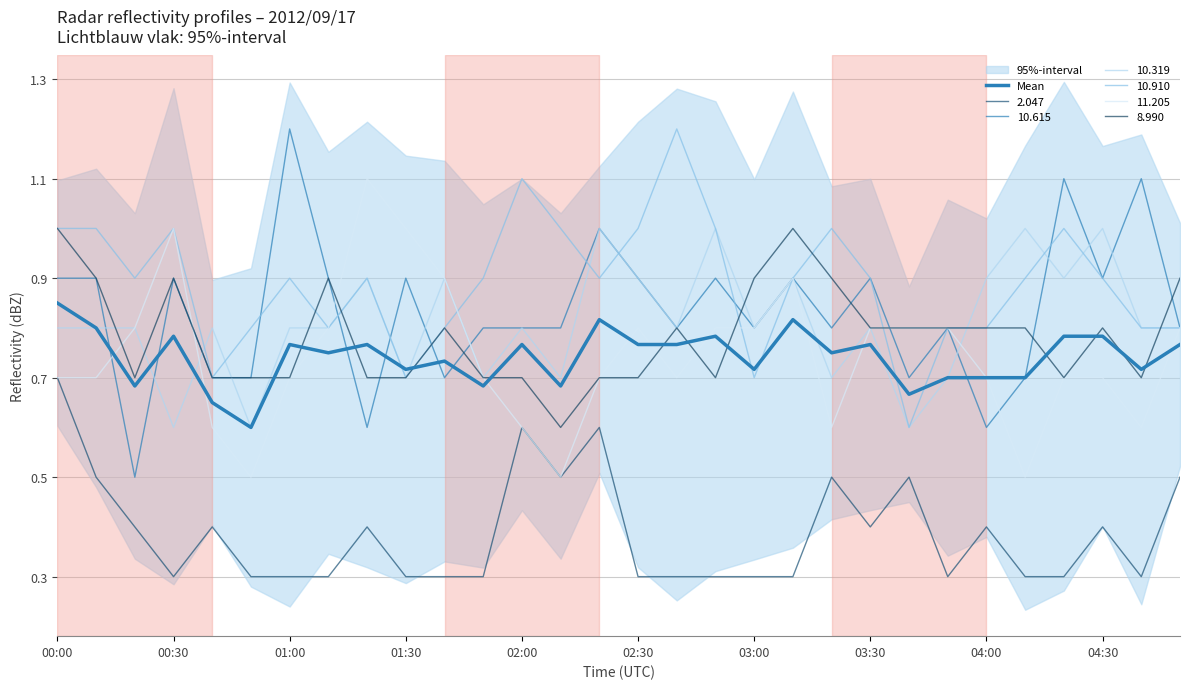

What position from the left is 28?

29